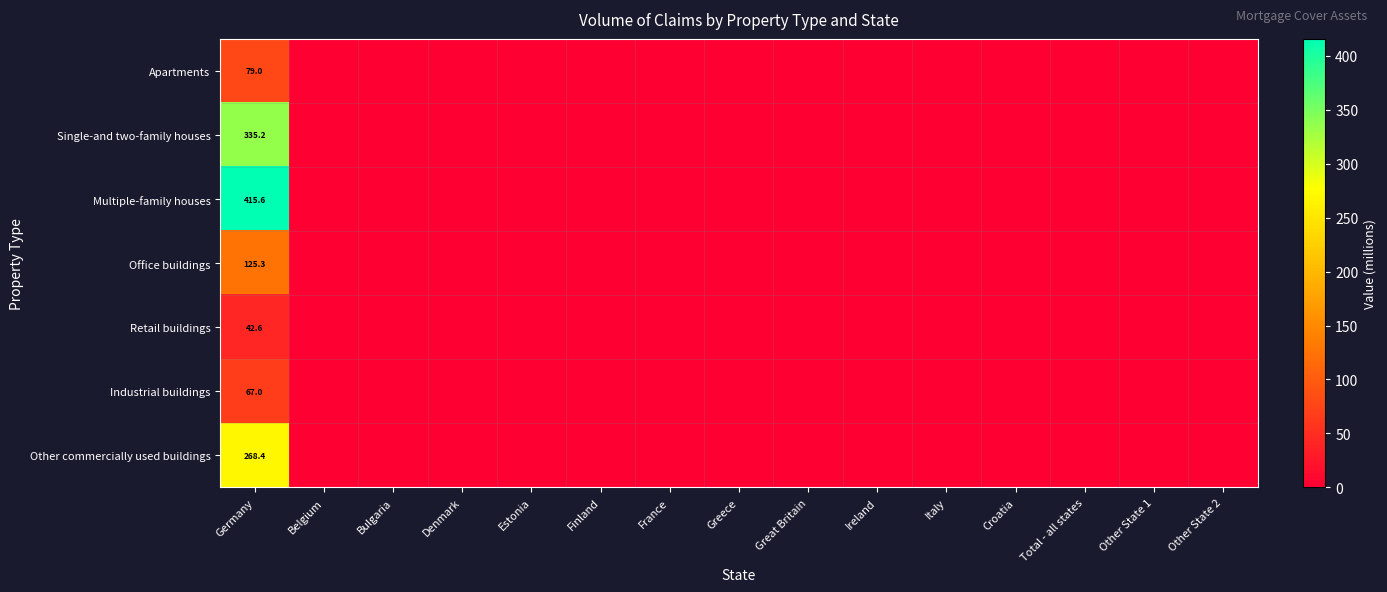

What is the spread (max minus min) of values at Germany?

373.0